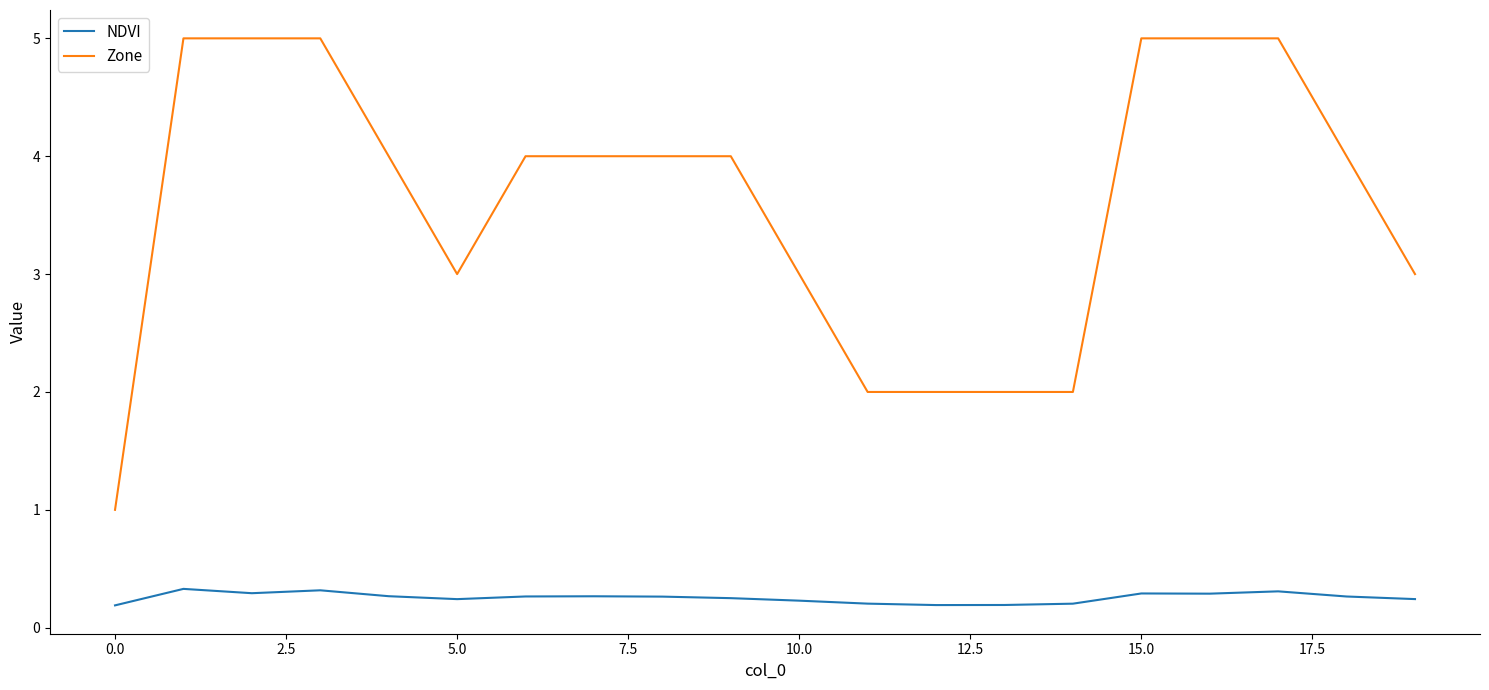

True or false: NDVI has more than 0 interior local peaks.

True